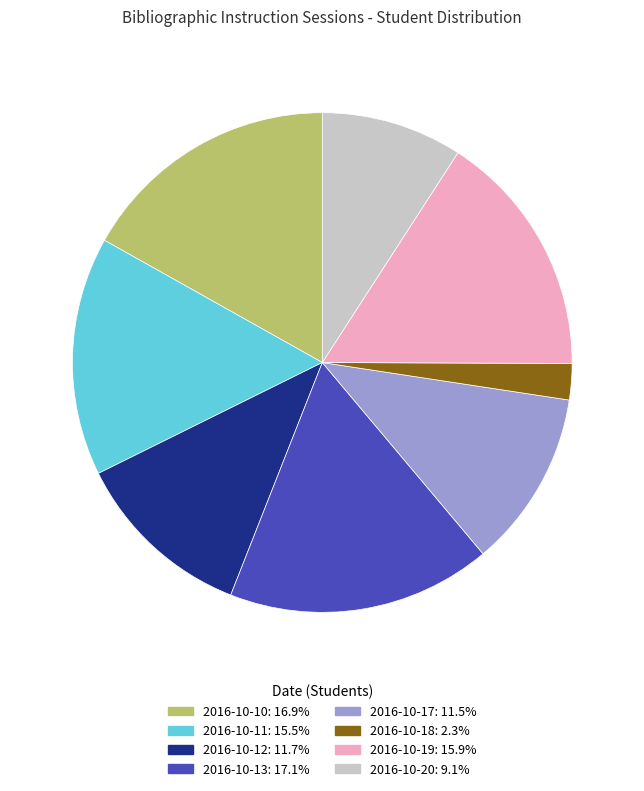

How many slices are in this pie chart?

8